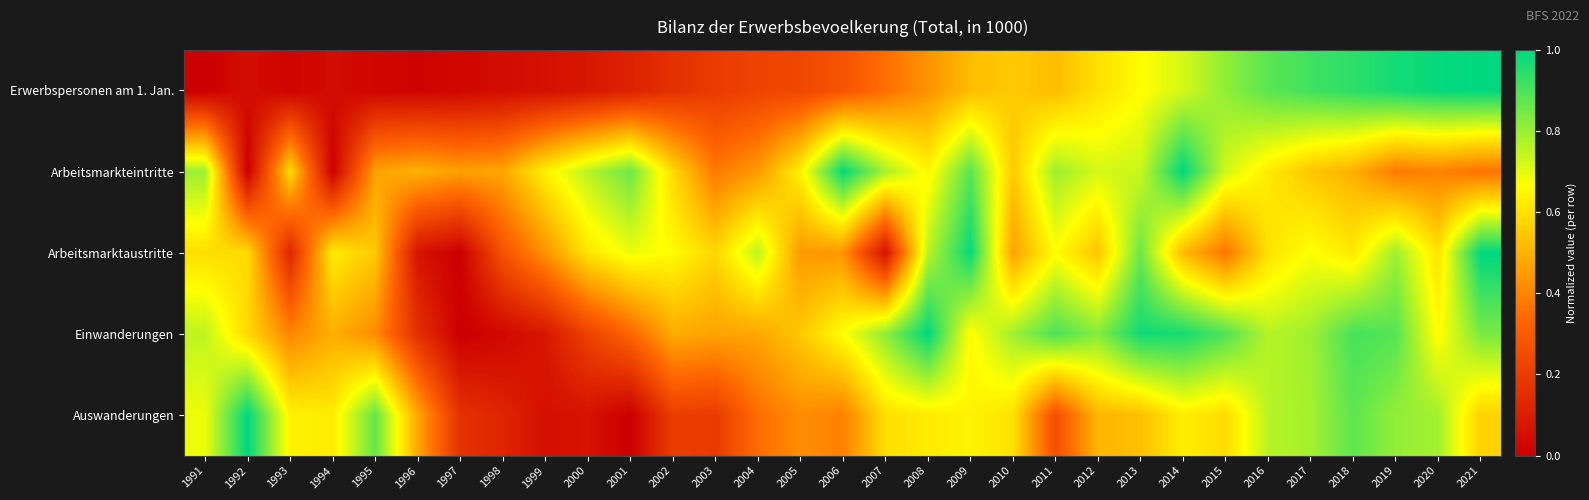

At 2021, list the series in order from largest to smallest.

Erwerbspersonen am 1. Jan., Arbeitsmarktaustritte, Einwanderungen, Auswanderungen, Arbeitsmarkteintritte